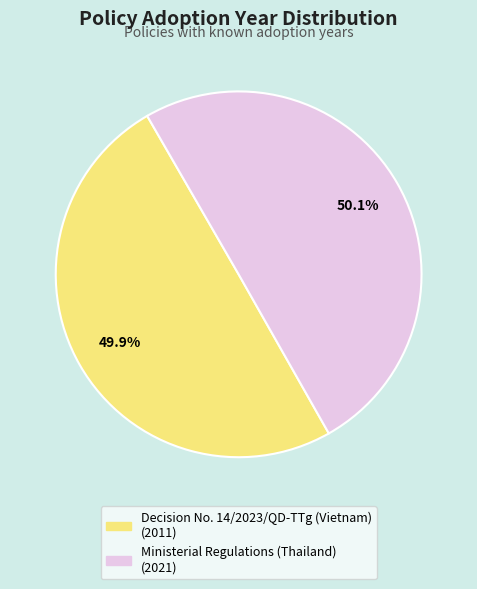

Count the number of slices in the pie.

2